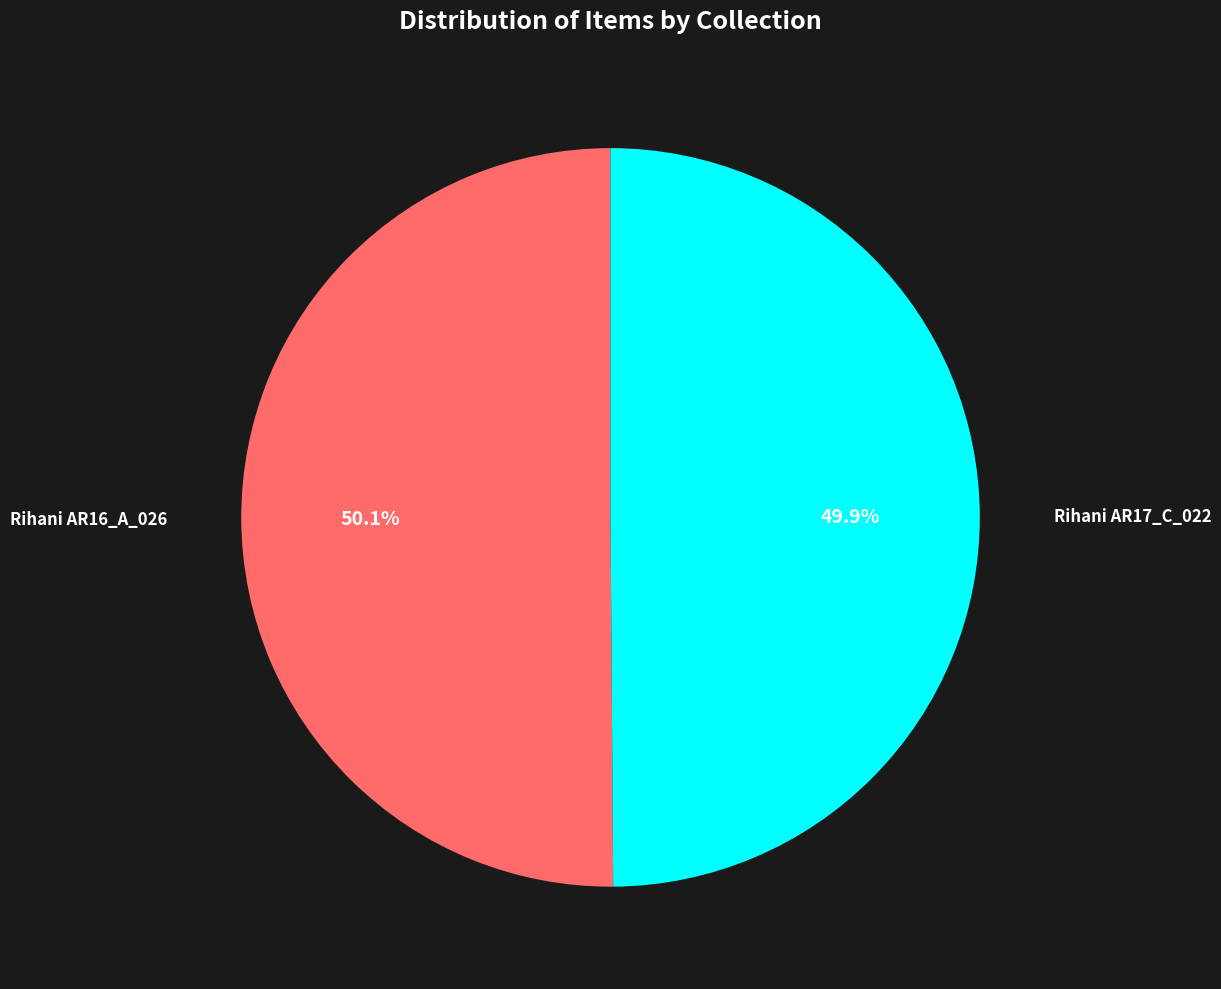

Is there any slice that represents more than half of the pie?

Yes